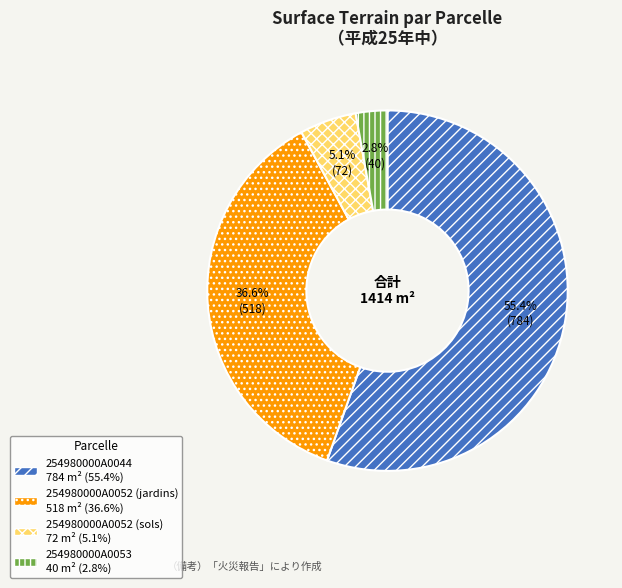

Rank the categories by value from lowest to highest.

254980000A0053, 254980000A0052 (sols), 254980000A0052 (jardins), 254980000A0044